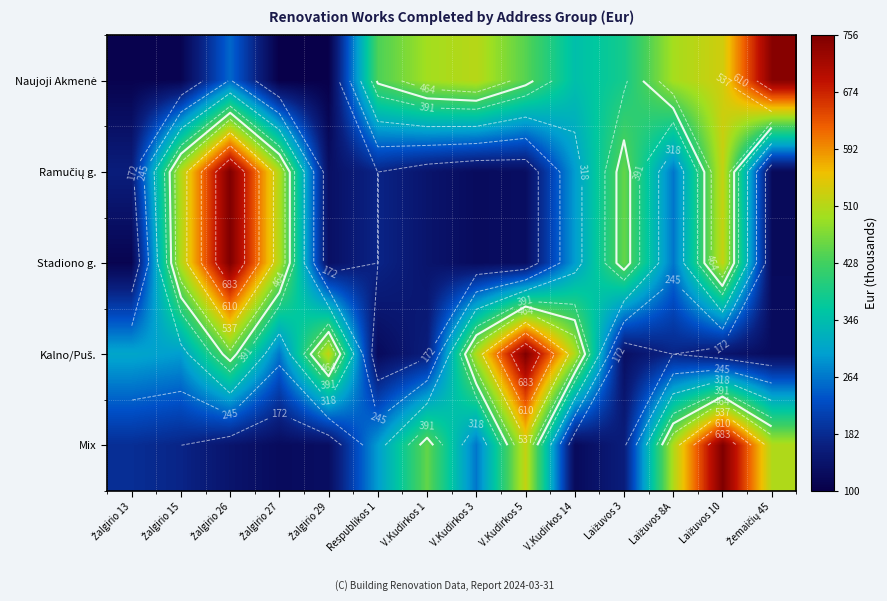

What is the greatest value displayed?

755.6